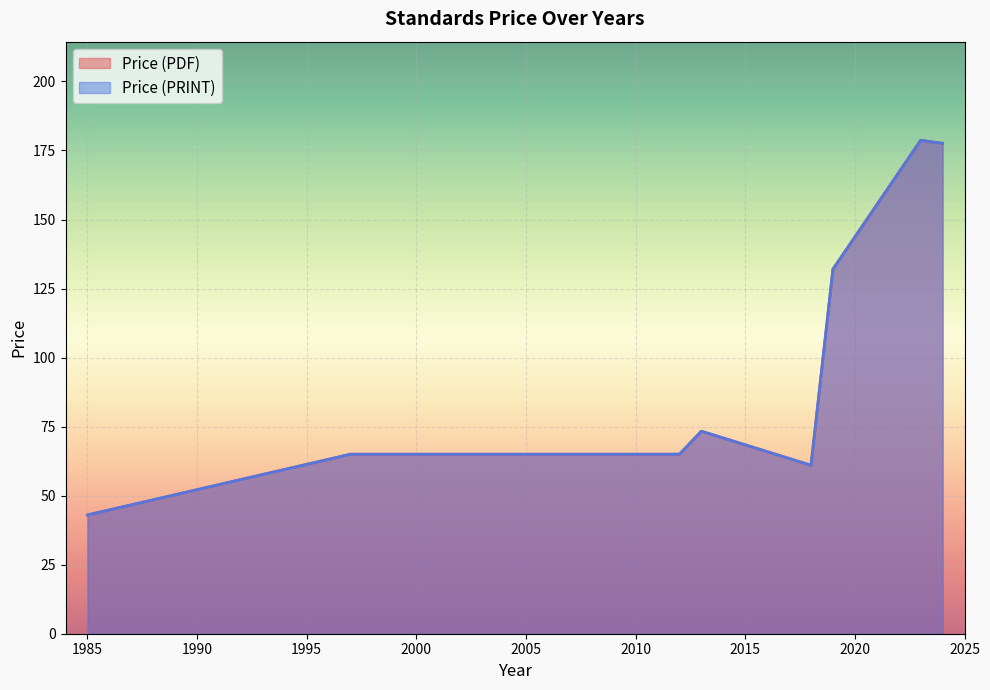

How many data points in Price (PDF) are less than 65?

7